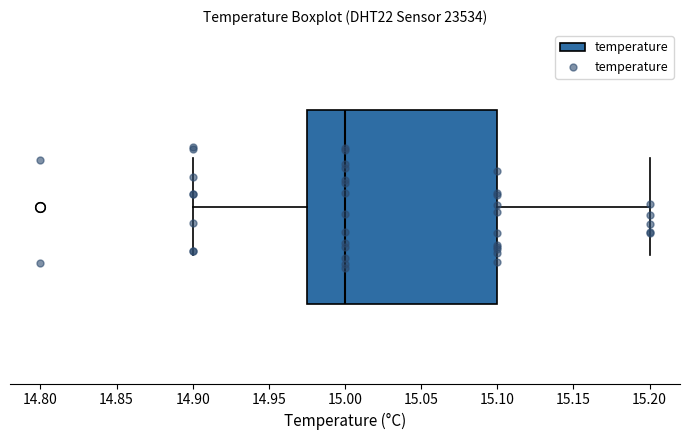

Where does the median line of the box sit on the x-axis? The values are not printed on the chart, so give them approximately, as read against the axis.

15.000